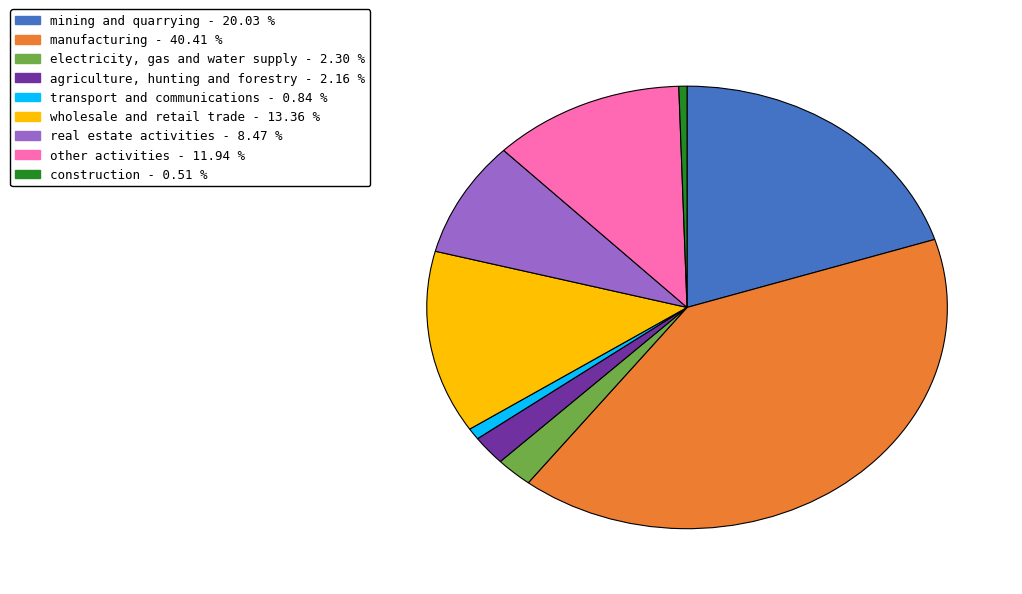

How many slices are in this pie chart?

9